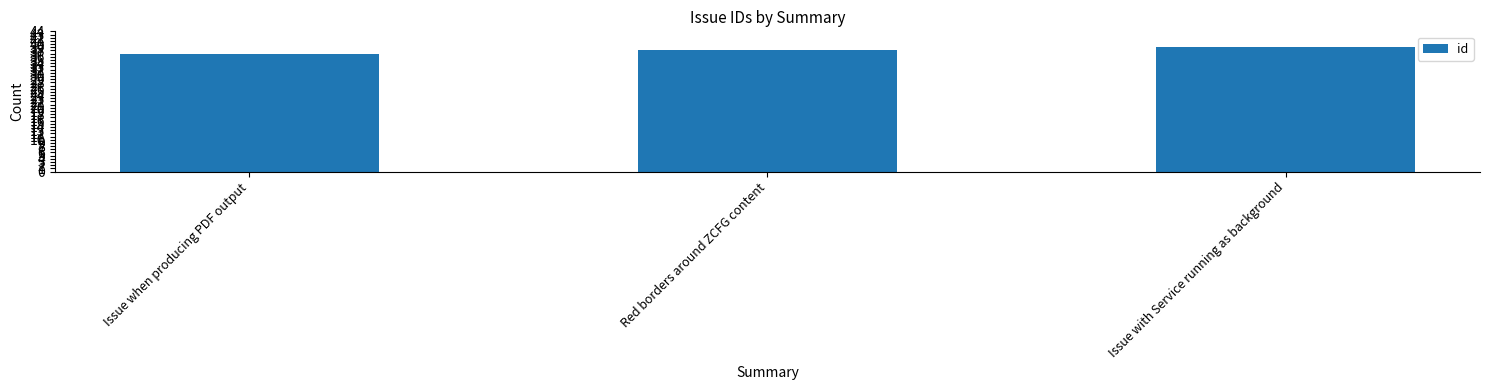

Rank the categories by value from highest to lowest.

Issue with Service running as background, Red borders around ZCFG content, Issue when producing PDF output